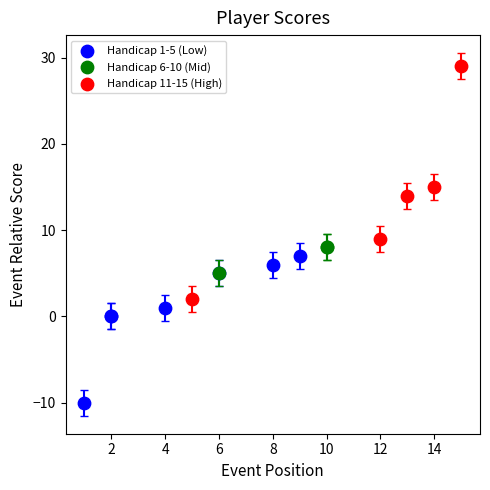

Which series has the widest spread of Y values?

Handicap 11-15 (High)